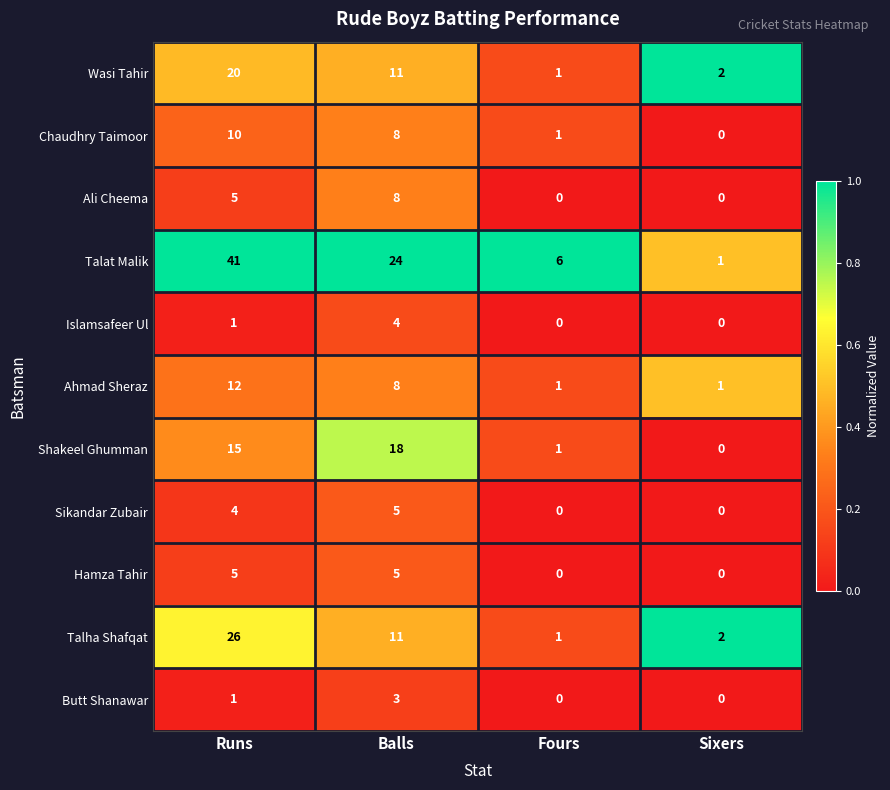

How many series are shown in this chart?

11